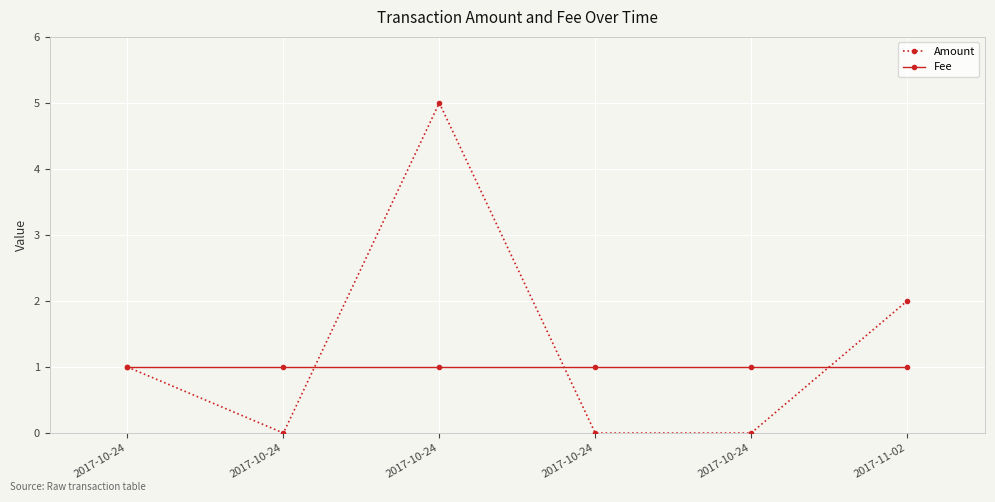

Is it true that Fee equals 0 at 2017-10-24?

False